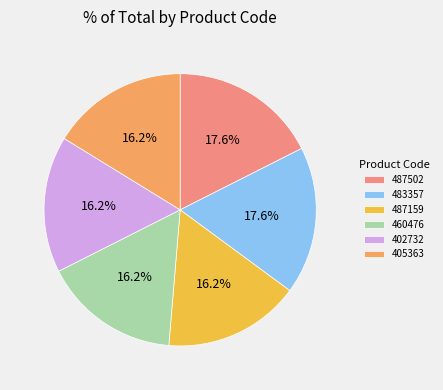

True or false: 402732 accounts for 16% of the total.

True